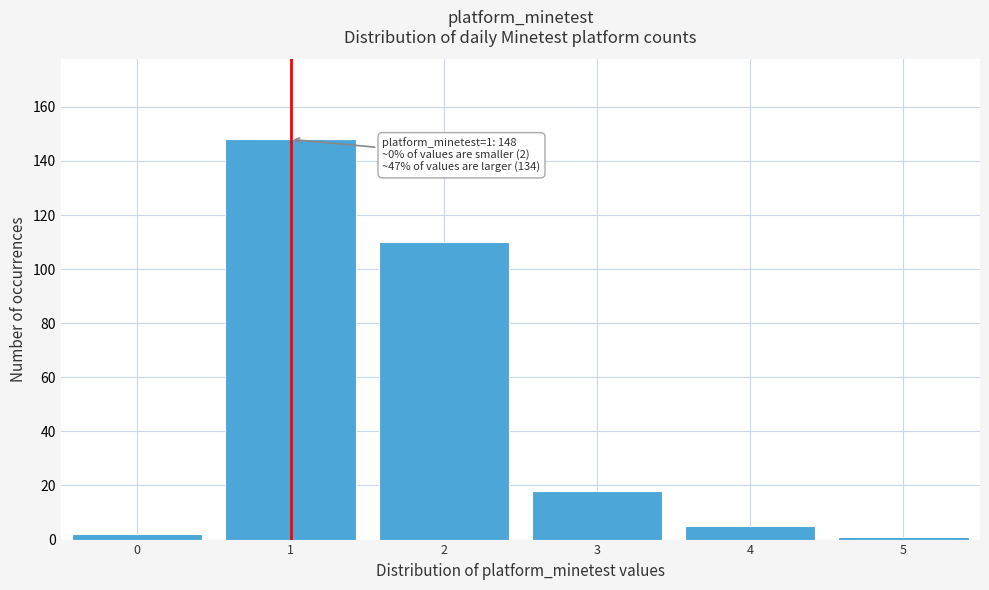

Over which range of the x-axis is the bar tallest?

0.5 to 1.5